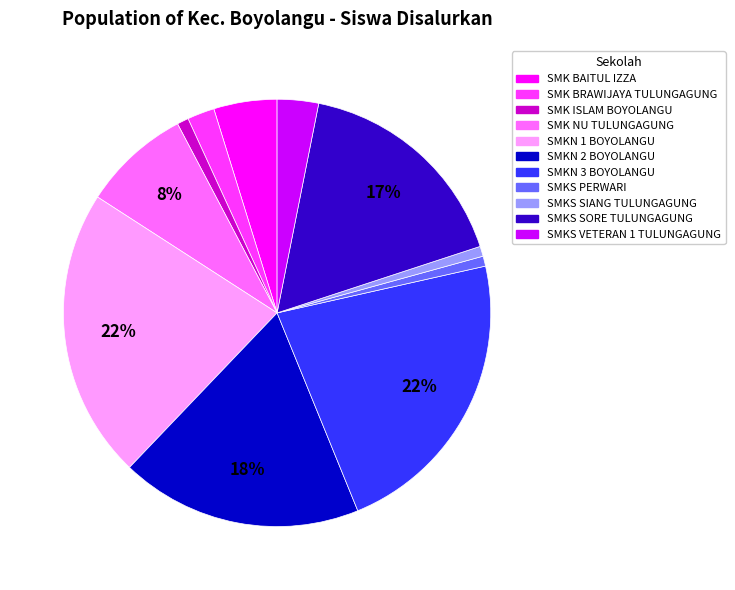

Which has a higher value, SMKN 3 BOYOLANGU or SMKS SORE TULUNGAGUNG?

SMKN 3 BOYOLANGU